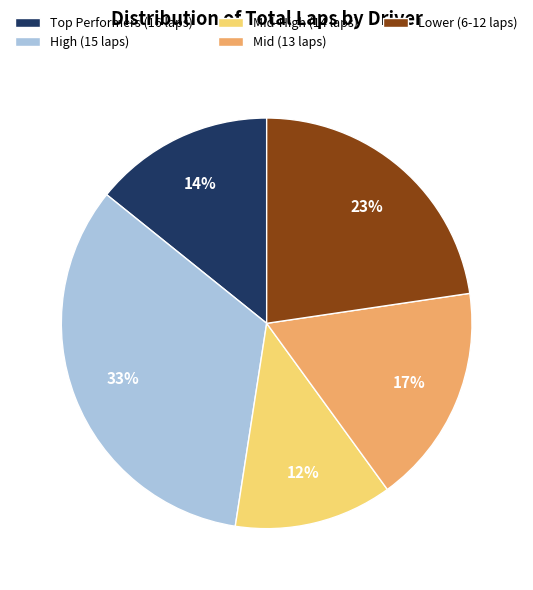

What percentage is the Mid-High (14 laps) slice, to the nearest percent?

12%